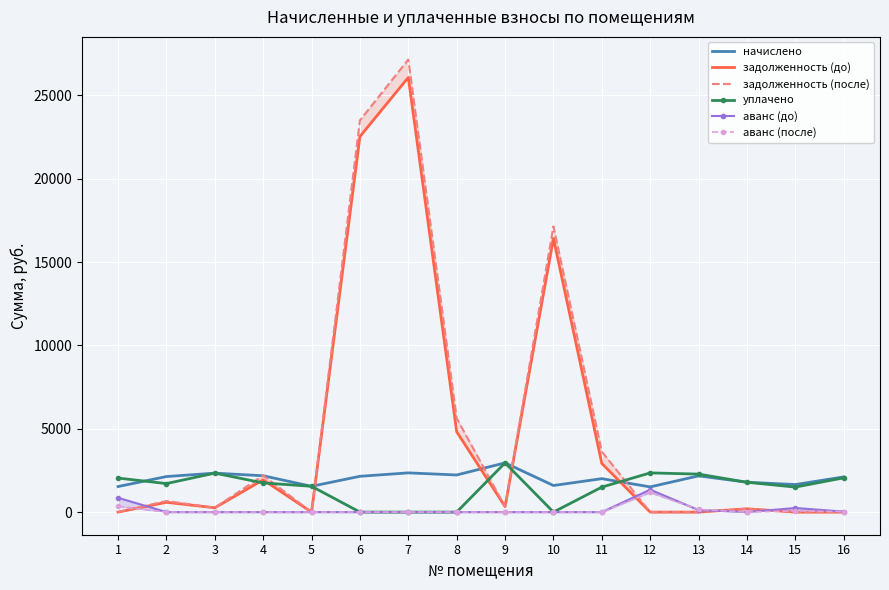

How many intersections are there between задолженность (после) and аванс (до)?

6